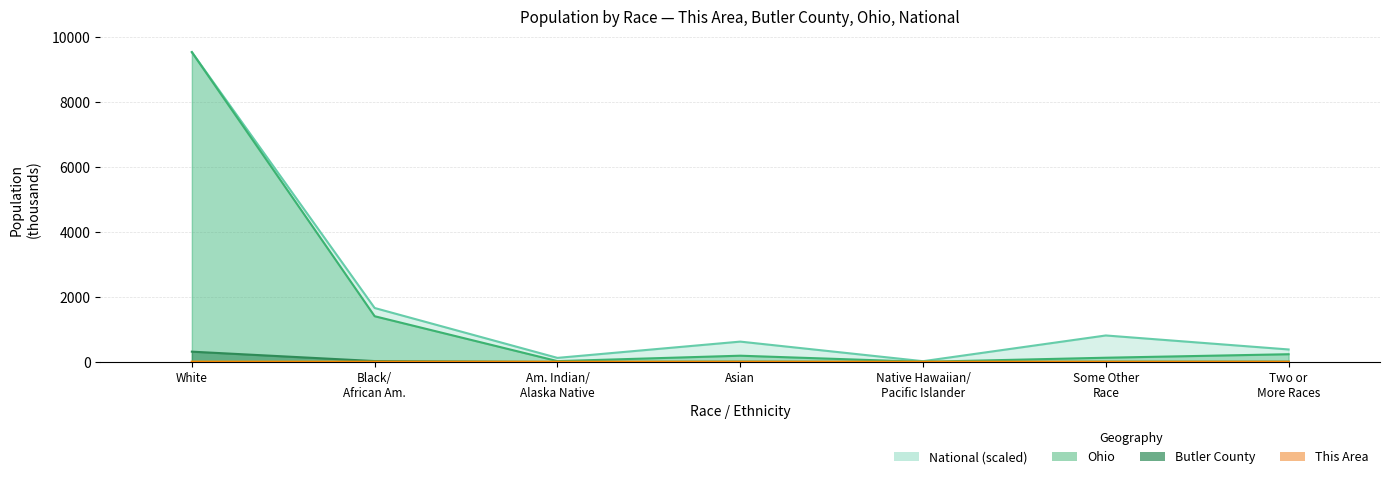

At Two or More Races, list the series in order from smallest to largest.

This Area, Butler County, Ohio, National